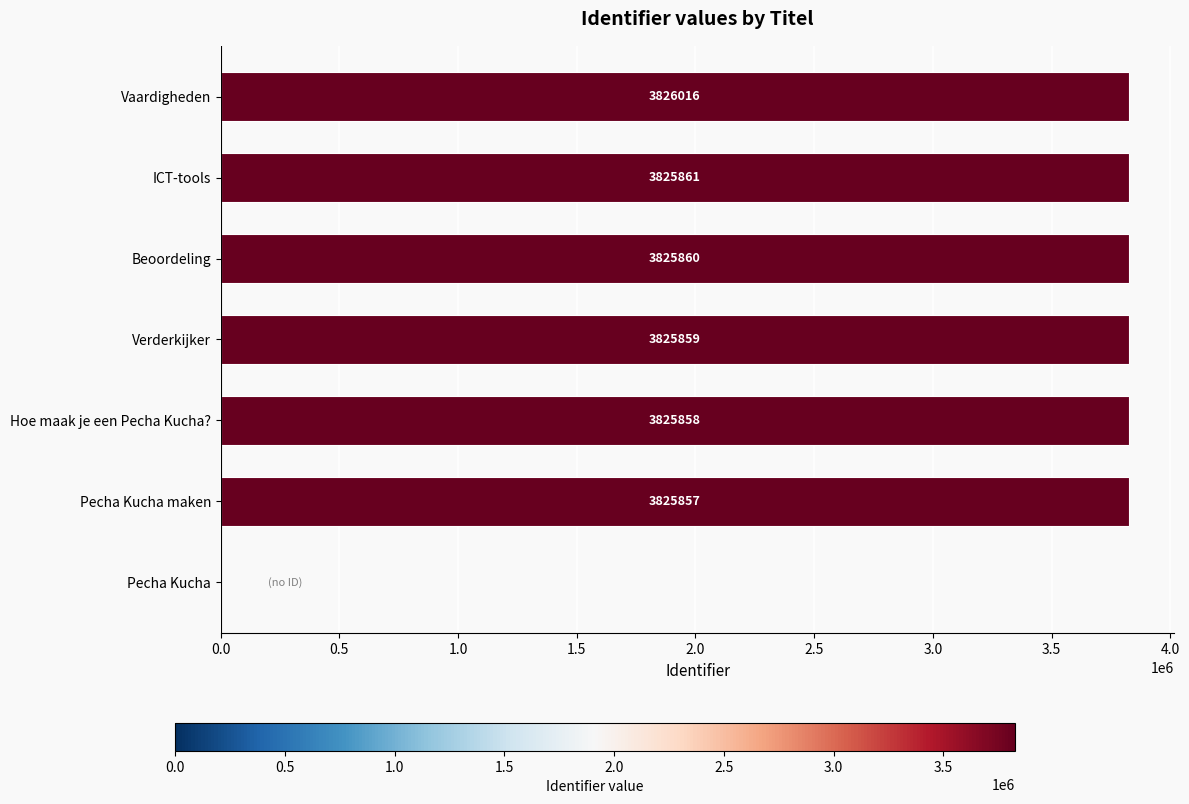

Are the bars horizontal?

Yes